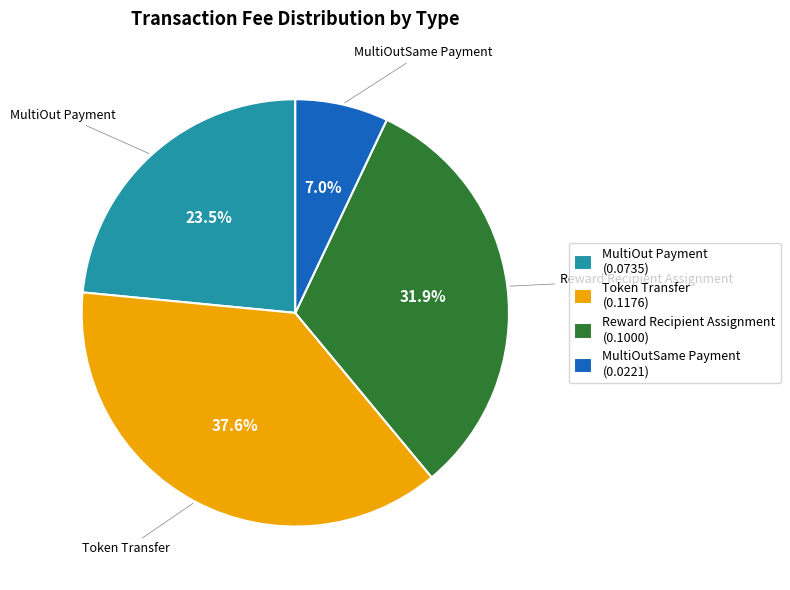

To the nearest percent, what is the average slice percentage?

25%